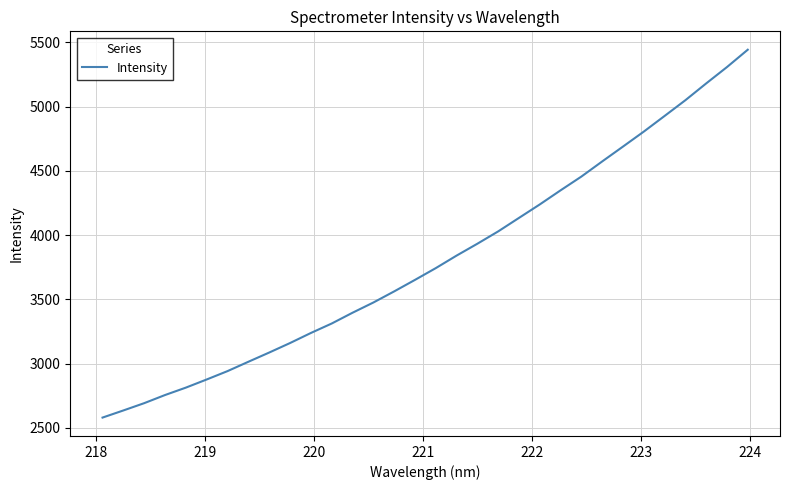

What is the maximum value shown in the chart?

5443.7